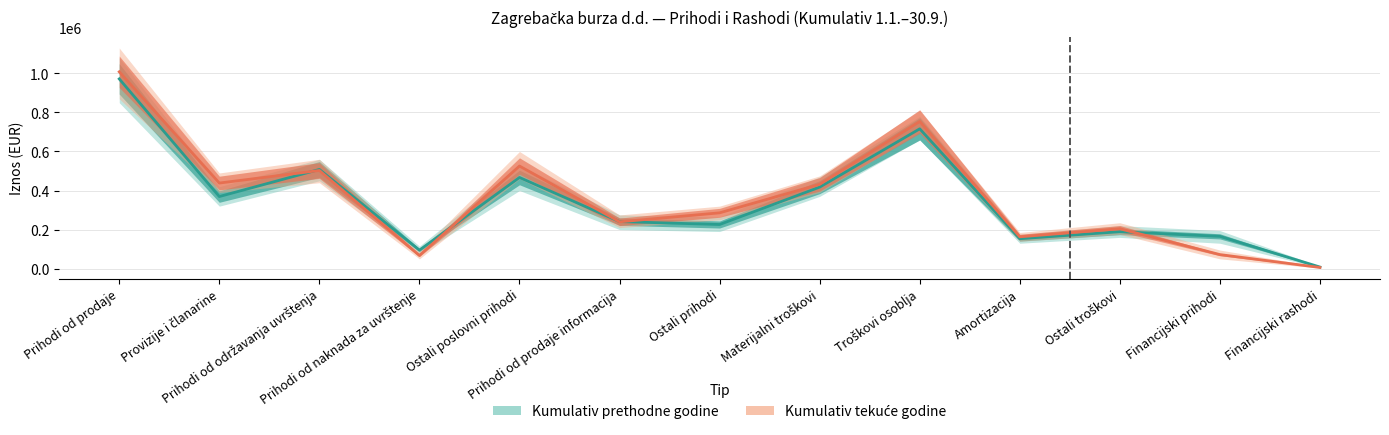

Reading left to right, what are all the values shown in this chart?

Kumulativ prethodne godine: 971815	369200	508010	94605	466862	240905	225957	417414	716019	153302	189096	165294	8034
Kumulativ tekuće godine: 1008159	438363	502628	67168	525508	239716	285792	431809	753493	162917	204235	71860	5852